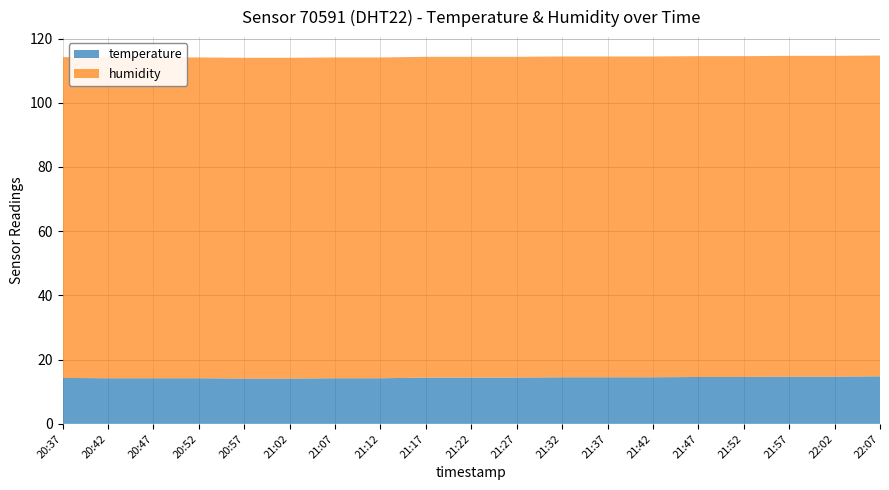

Reading left to right, transcribe all the data shown in this chart.

temperature: 20:37=14.3	20:42=14.2	20:47=14.2	20:52=14.2	20:57=14.1	21:02=14.1	21:07=14.2	21:12=14.2	21:17=14.4	21:22=14.4	21:27=14.4	21:32=14.5	21:37=14.5	21:42=14.5	21:47=14.6	21:52=14.6	21:57=14.7	22:02=14.7	22:07=14.8
humidity: 20:37=99.9	20:42=99.9	20:47=99.9	20:52=99.9	20:57=99.9	21:02=99.9	21:07=99.9	21:12=99.9	21:17=99.9	21:22=99.9	21:27=99.9	21:32=99.9	21:37=99.9	21:42=99.9	21:47=99.9	21:52=99.9	21:57=99.9	22:02=99.9	22:07=99.9